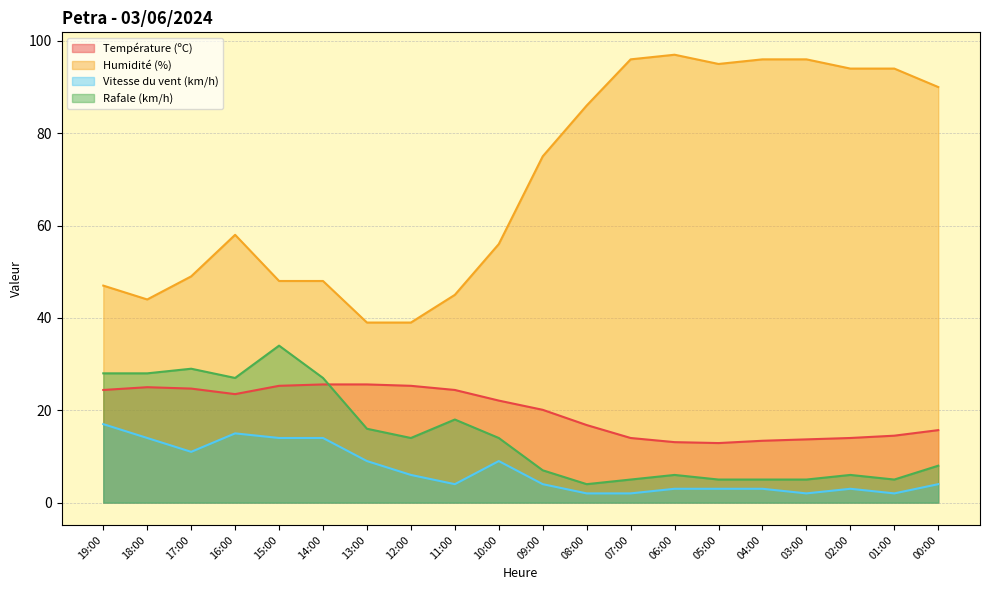

At which category does Humidité (%) reach its first local peak?

16:00